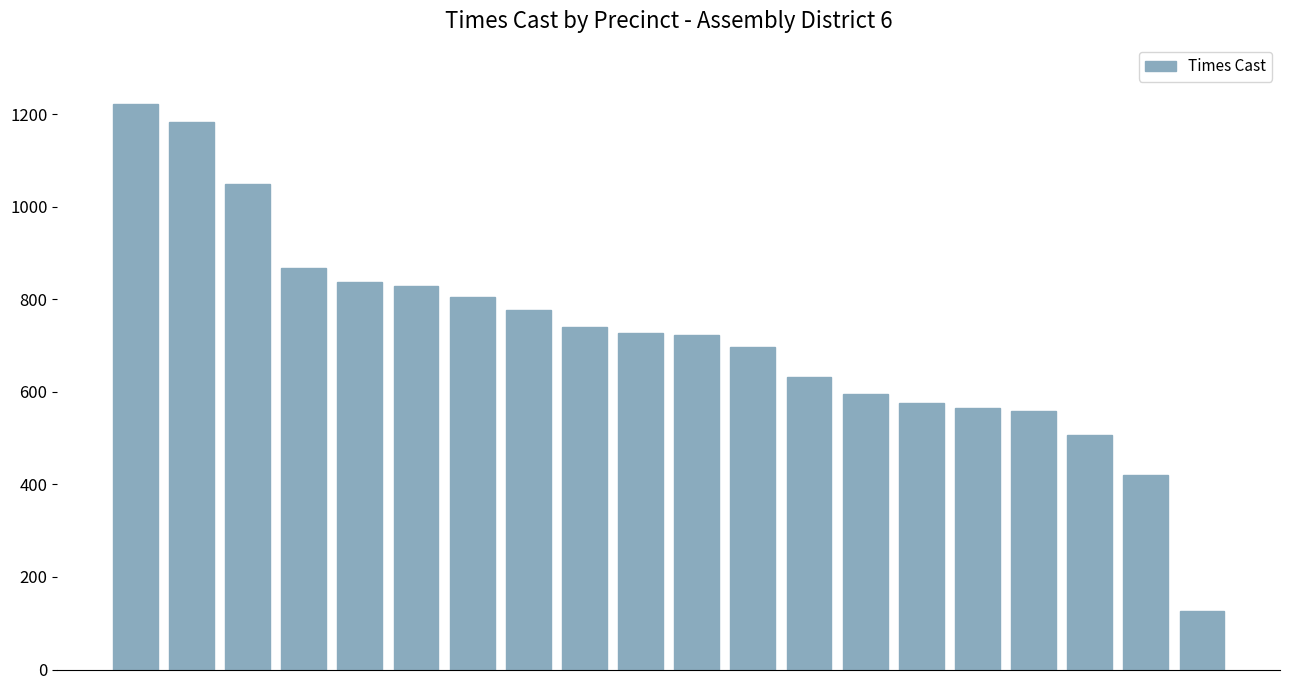

What is the maximum value shown in the chart?

1221